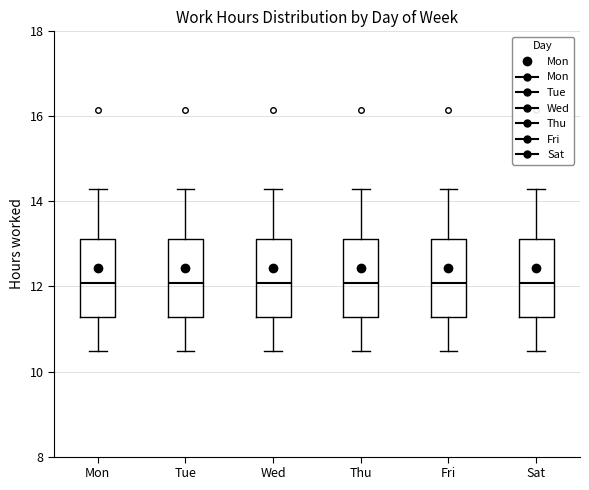

Reading left to right, read every box against the y-axis: the position of its median line, the range the box covers, and the ends of its whiskers. The values are not printed on the chart, so give them approximately, as read against the axis.

Mon: median 12.0, box 11.2 to 13.2, whiskers 10.4 to 14.2
Tue: median 12.0, box 11.2 to 13.2, whiskers 10.4 to 14.2
Wed: median 12.0, box 11.2 to 13.2, whiskers 10.4 to 14.2
Thu: median 12.0, box 11.2 to 13.2, whiskers 10.4 to 14.2
Fri: median 12.0, box 11.2 to 13.2, whiskers 10.4 to 14.2
Sat: median 12.0, box 11.2 to 13.2, whiskers 10.4 to 14.2